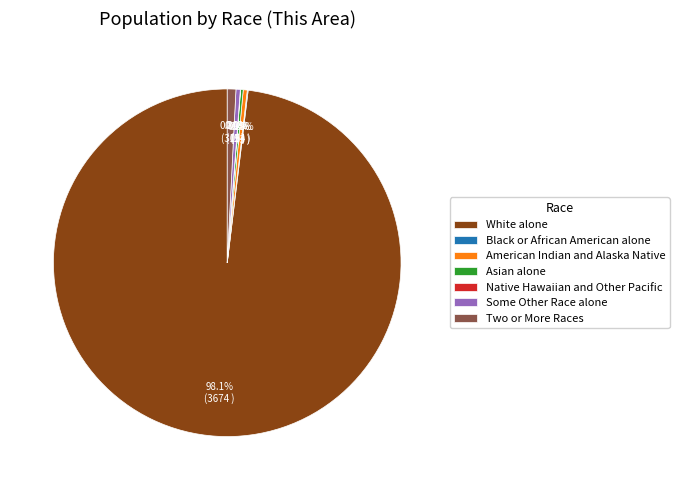

Between Two or More Races and White alone, which is larger?

White alone